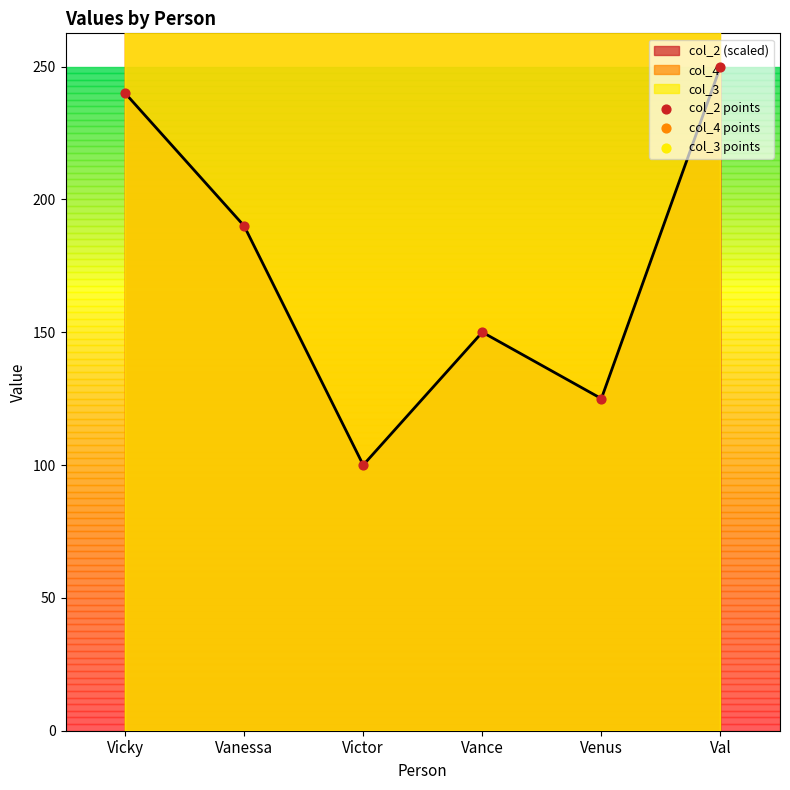

Which series reaches the maximum Y coordinate?

col_4 points